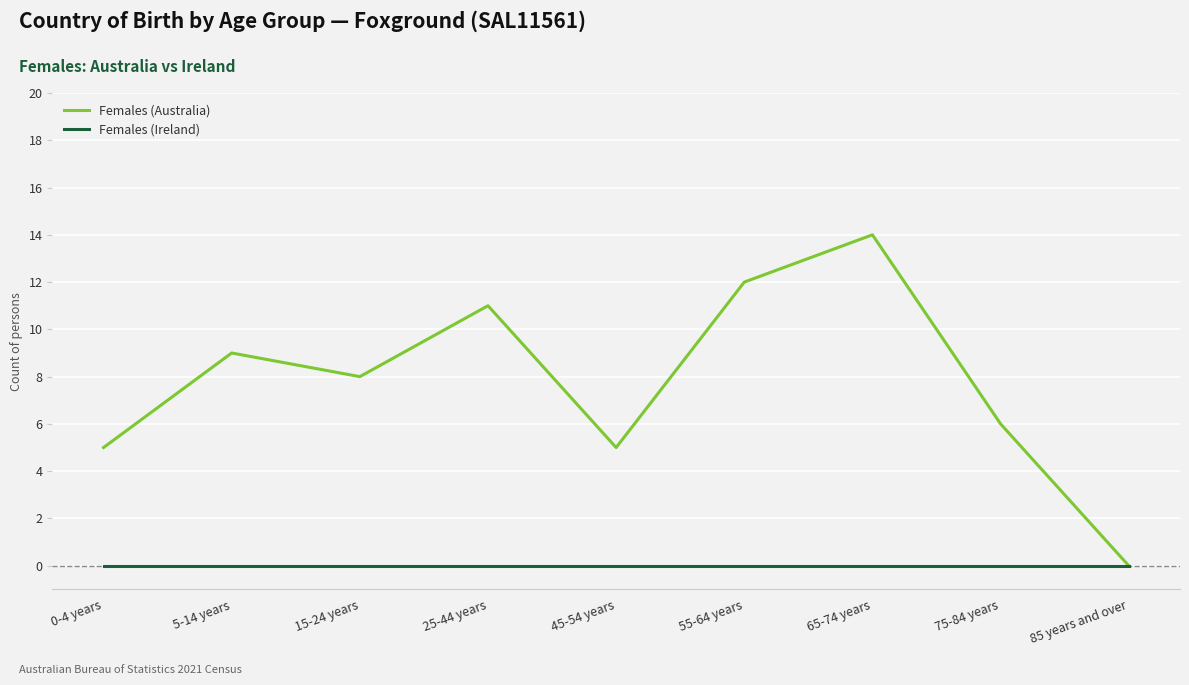

Reading left to right, transcribe all the data shown in this chart.

Females (Australia): 0-4 years=5	5-14 years=9	15-24 years=8	25-44 years=11	45-54 years=5	55-64 years=12	65-74 years=14	75-84 years=6	85 years and over=0
Females (Ireland): 0-4 years=0	5-14 years=0	15-24 years=0	25-44 years=0	45-54 years=0	55-64 years=0	65-74 years=0	75-84 years=0	85 years and over=0